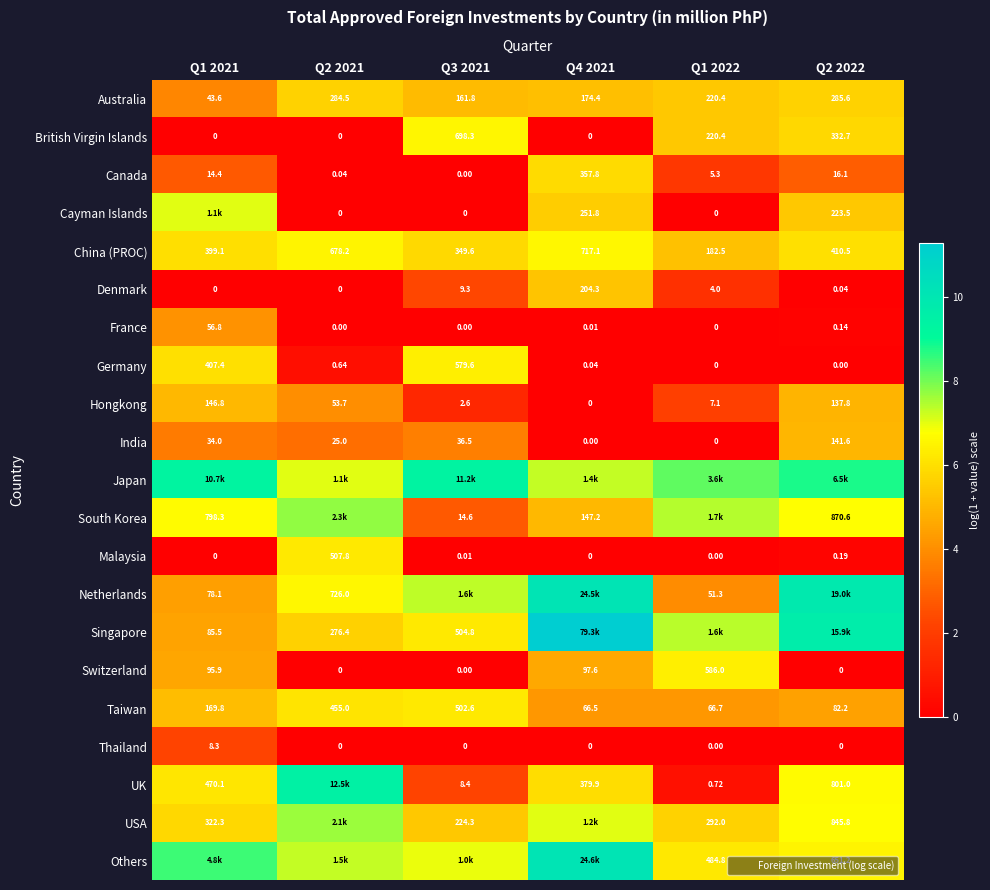

List the labels in order of British Virgin Islands value, smallest first.

Q1 2021, Q2 2021, Q4 2021, Q1 2022, Q2 2022, Q3 2021